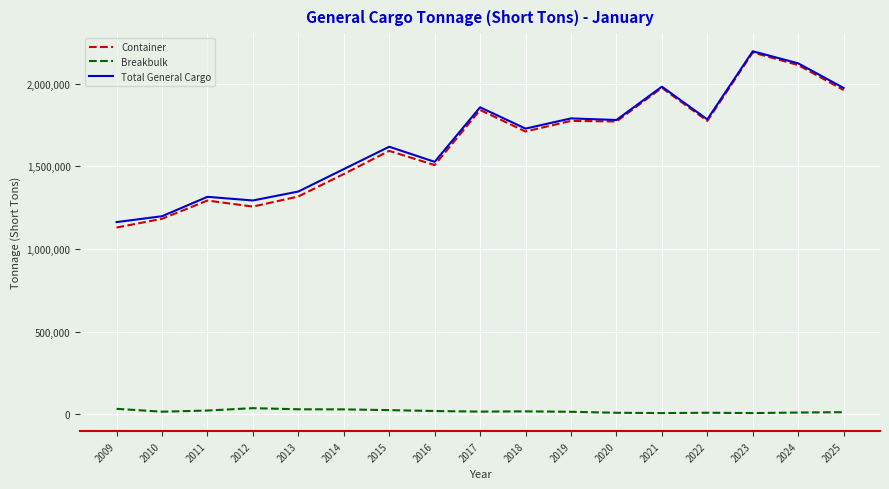

Is the value of Total General Cargo at 2021 greater than the value of Breakbulk at 2020?

Yes